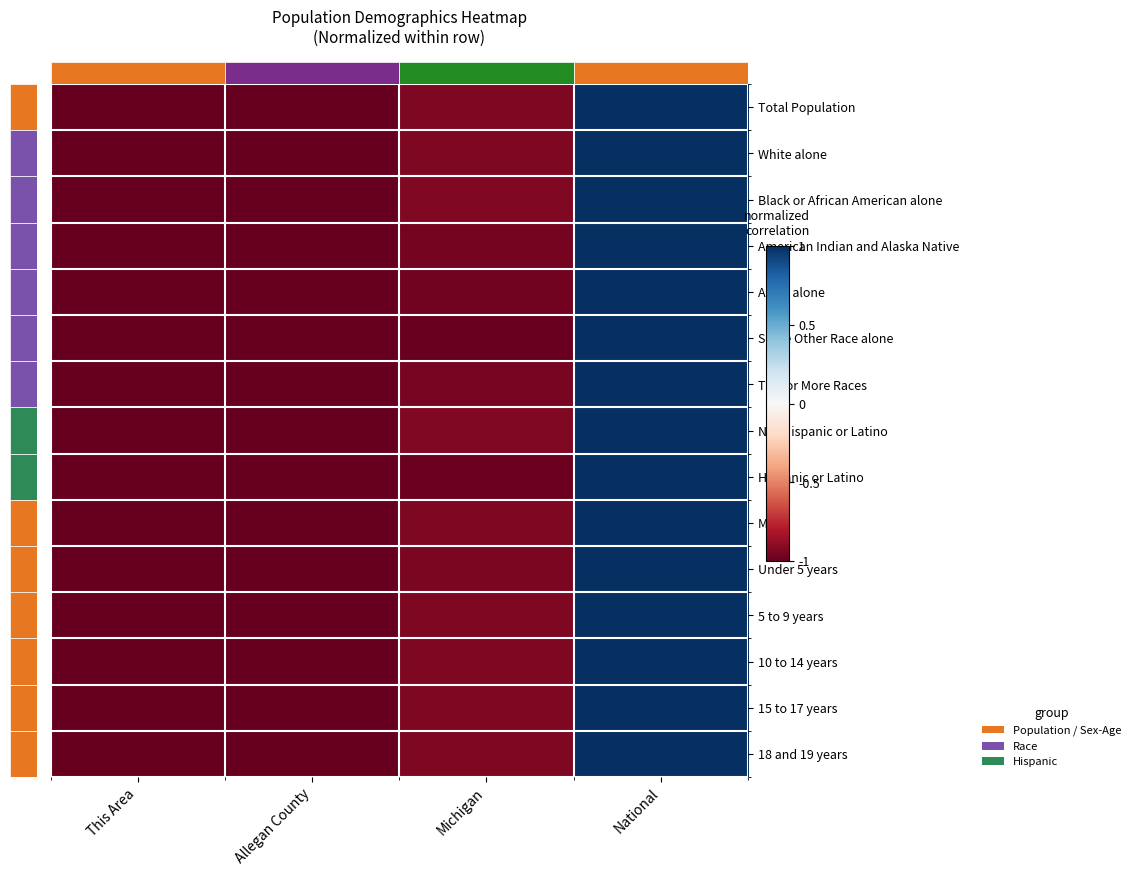

Count the number of data series in this chart.

15